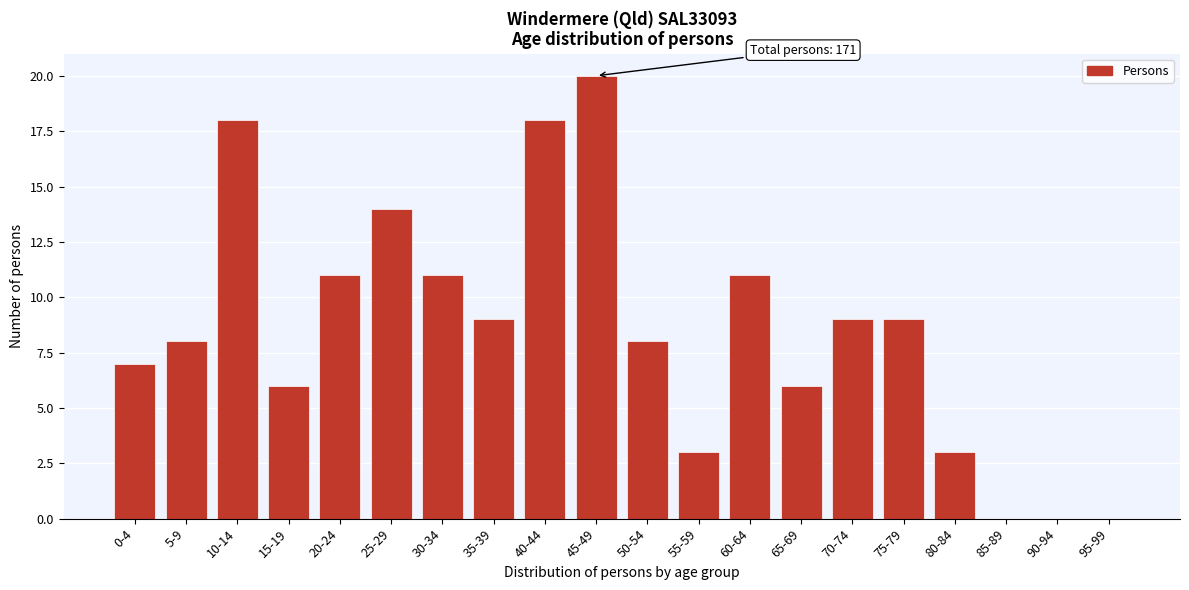

Reading right to left, list all the values displayed in this chart.

95-99=0	90-94=0	85-89=0	80-84=3	75-79=9	70-74=9	65-69=6	60-64=11	55-59=3	50-54=8	45-49=20	40-44=18	35-39=9	30-34=11	25-29=14	20-24=11	15-19=6	10-14=18	5-9=8	0-4=7